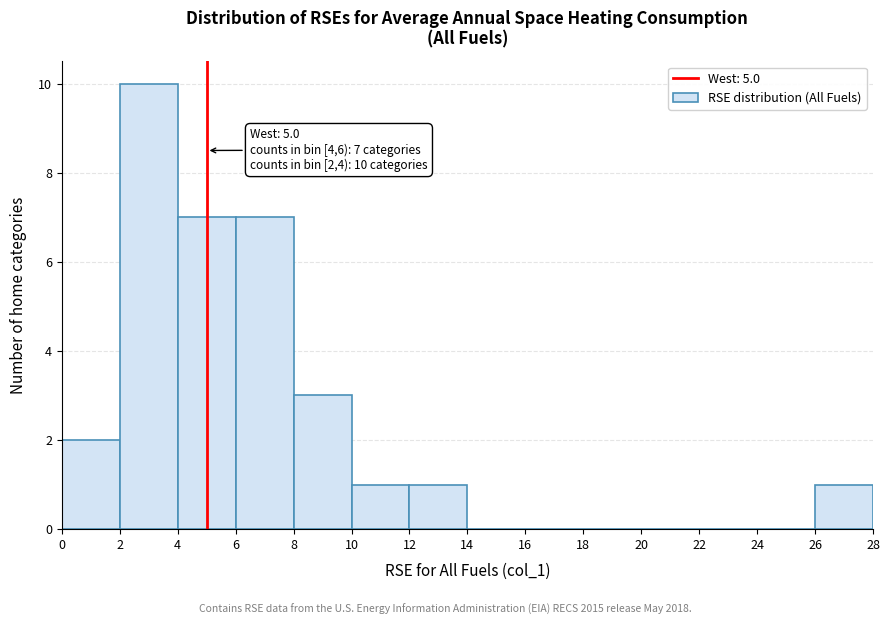

Over which range of the x-axis is the bar tallest?

2 to 4